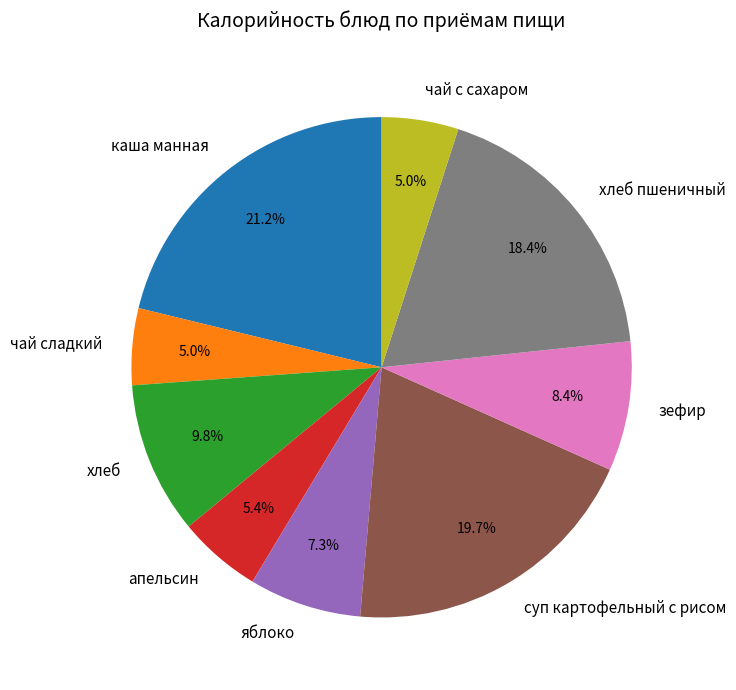

What is the ratio of the value at зефир to the value at суп картофельный с рисом?

0.4